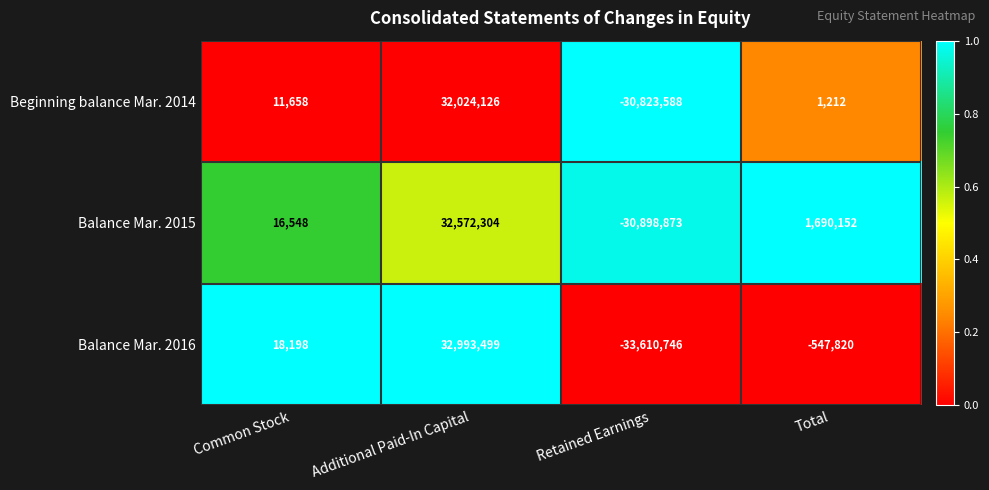

Rank the series at Retained Earnings from lowest to highest value.

Balance Mar. 2016, Balance Mar. 2015, Beginning balance Mar. 2014